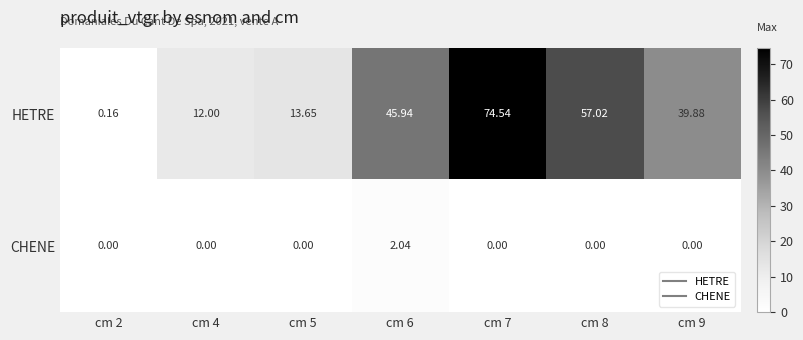

At cm 7, list the series in order from smallest to largest.

CHENE, HETRE